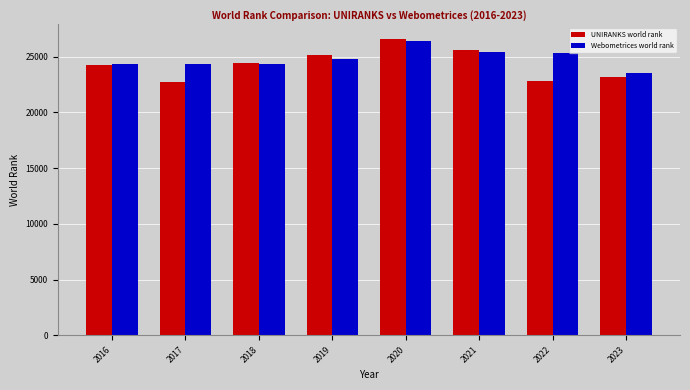

What is the difference between the maximum and minimum values in the Webometrices world rank series?

2894